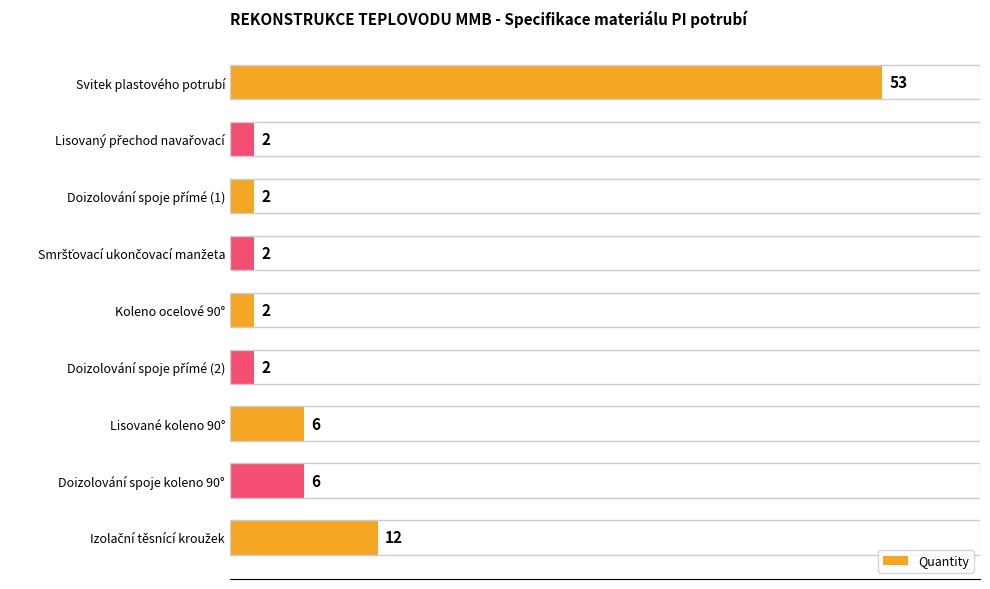

Between Doizolování spoje koleno 90° and Koleno ocelové 90°, which is larger?

Doizolování spoje koleno 90°